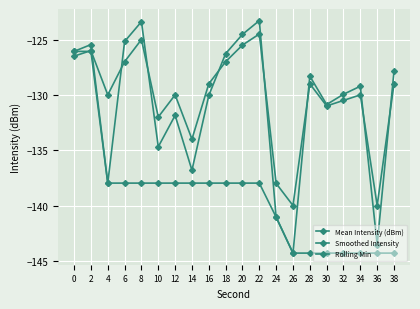

How many lines are shown in the chart?

3